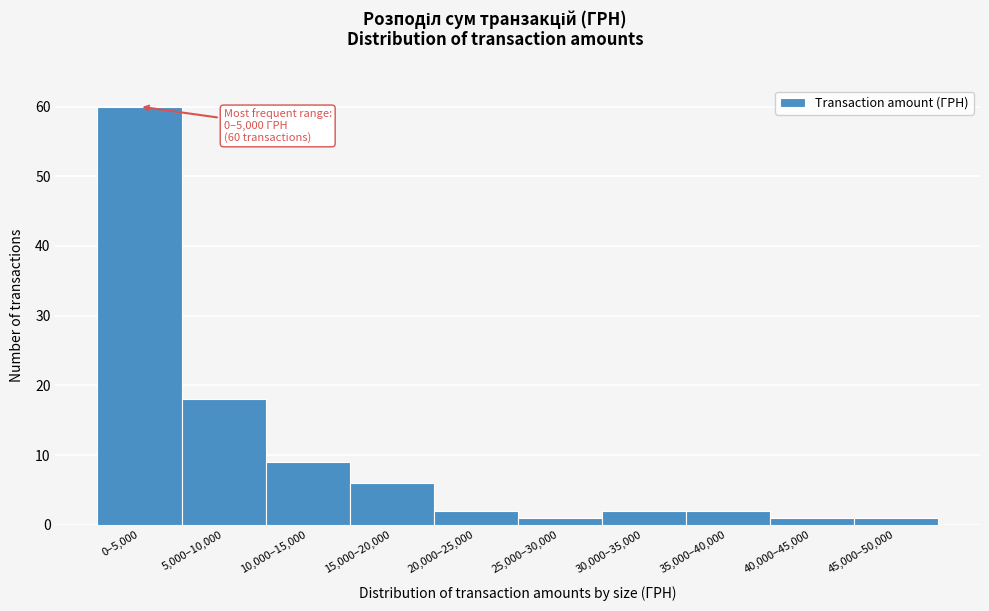

Reading left to right, list all the values displayed in this chart.

0–5,000=60	5,000–10,000=18	10,000–15,000=9	15,000–20,000=6	20,000–25,000=2	25,000–30,000=1	30,000–35,000=2	35,000–40,000=2	40,000–45,000=1	45,000–50,000=1